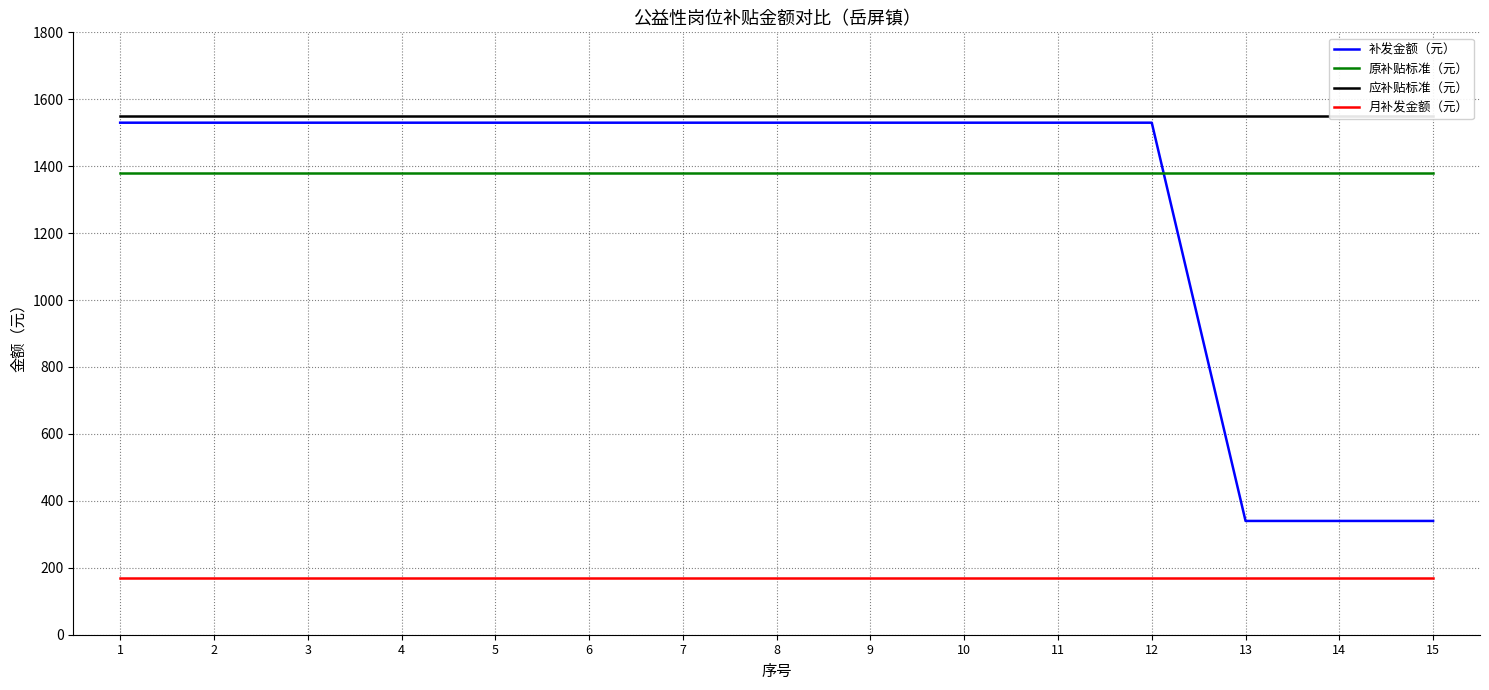

At which category is the sum across all series the highest?

1